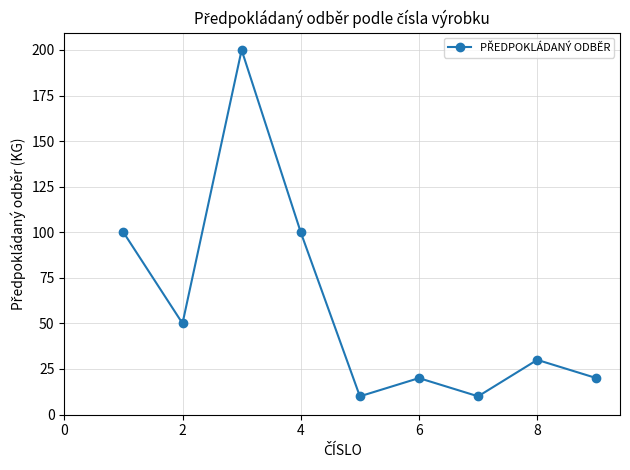

What is the minimum value shown in the chart?

10